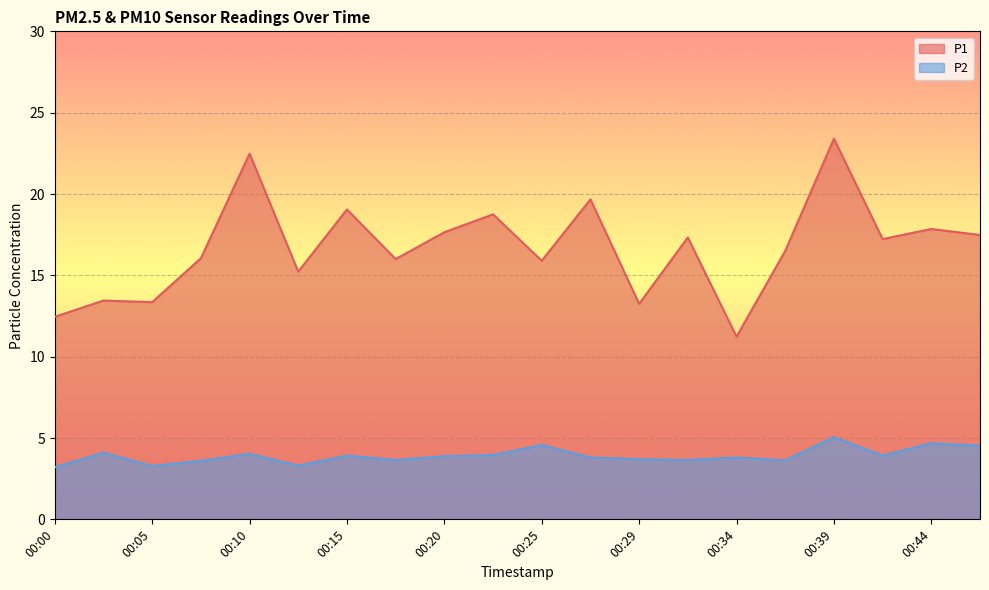

What are all the series names shown in the legend?

P1, P2